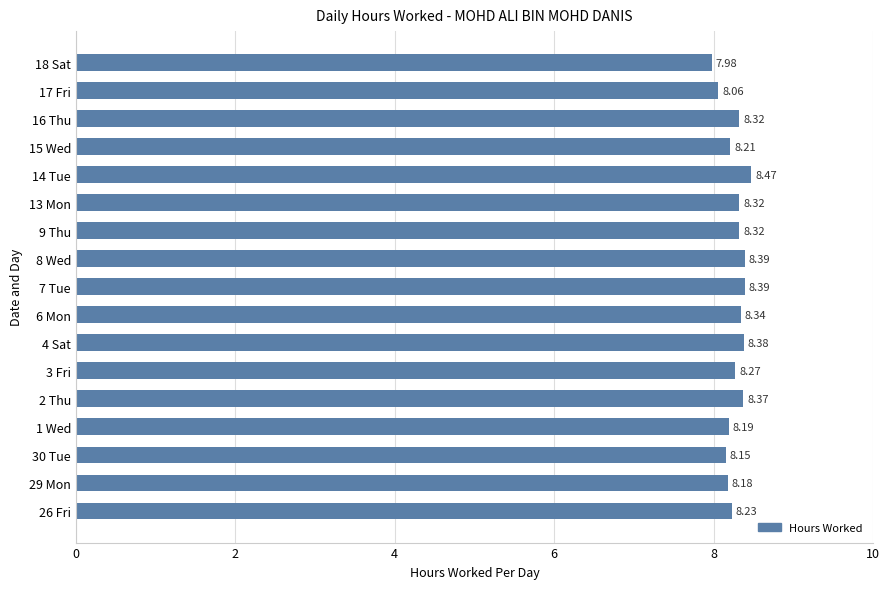

Between 17 Fri and 2 Thu, which is larger?

2 Thu